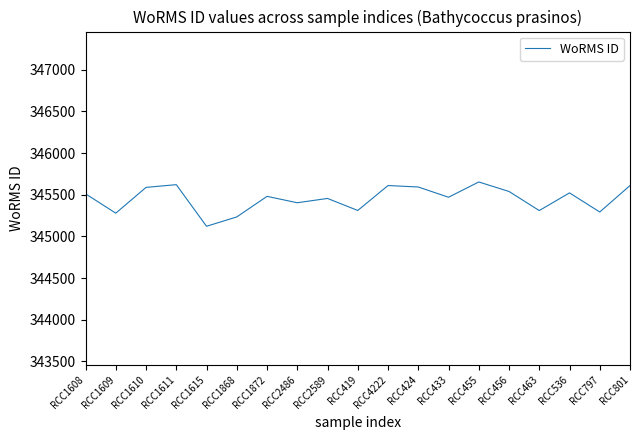

The value at RCC424 is 345593.3. True or false?

True